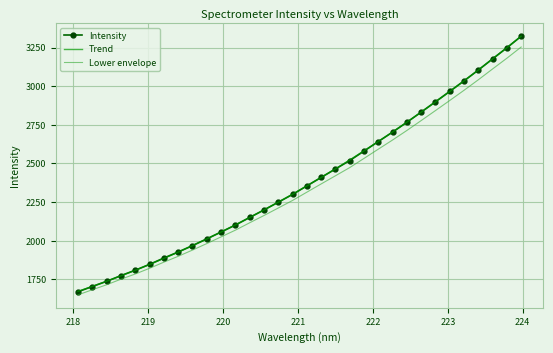

What is the highest value of the Intensity series?

3322.9